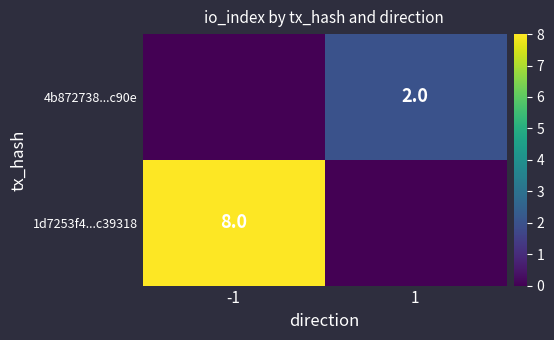

Is the value of 4b872738...c90e at 1 greater than the value of 1d7253f4...c39318 at -1?

No